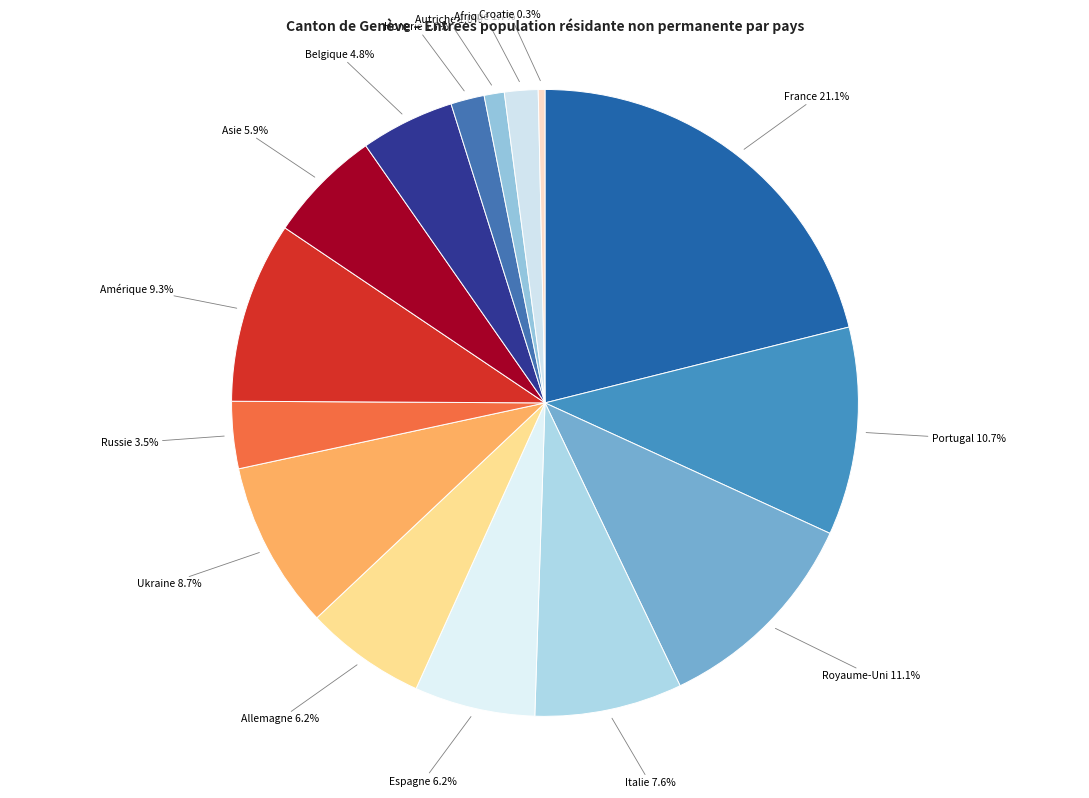

To the nearest percent, what is the difference between the largest and smallest slice percentages?

21%